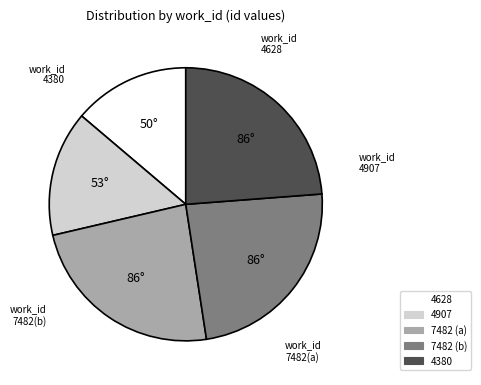

How many slices are in this pie chart?

5